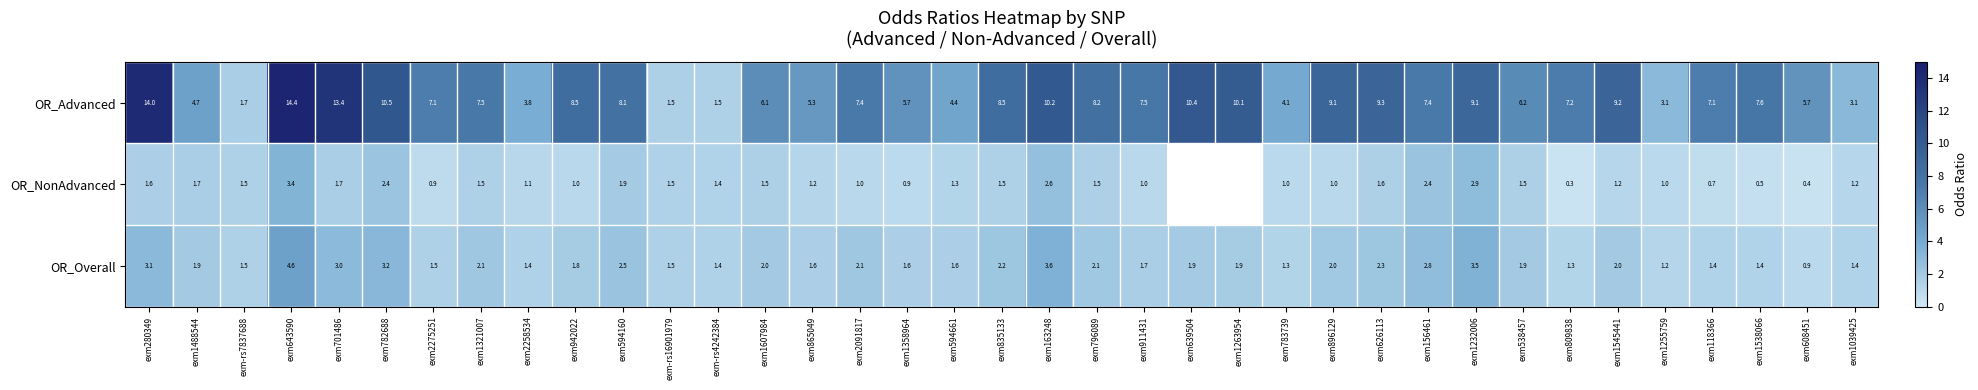

At exm608451, list the series in order from largest to smallest.

OR_Advanced, OR_Overall, OR_NonAdvanced